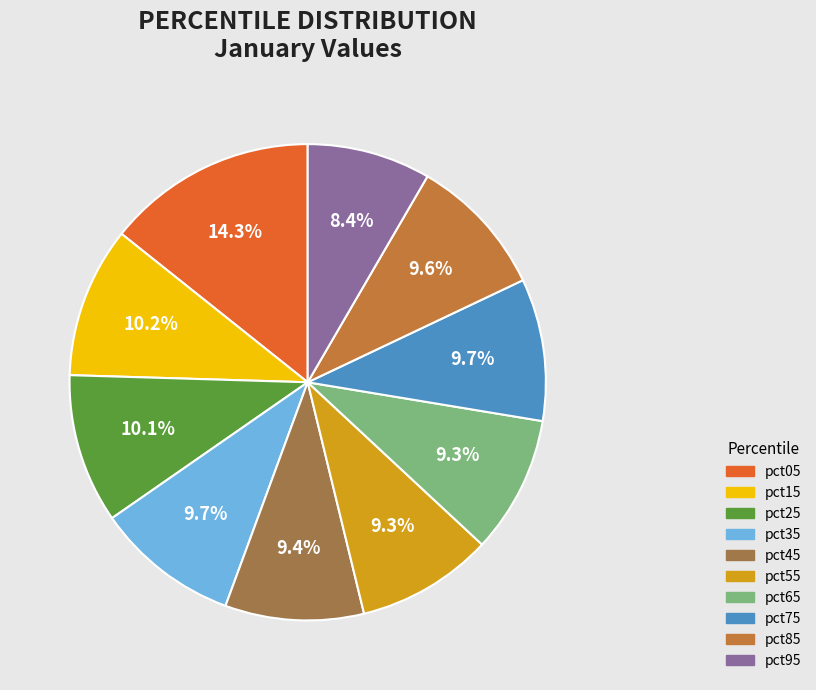

Which has a higher value, pct95 or pct85?

pct85